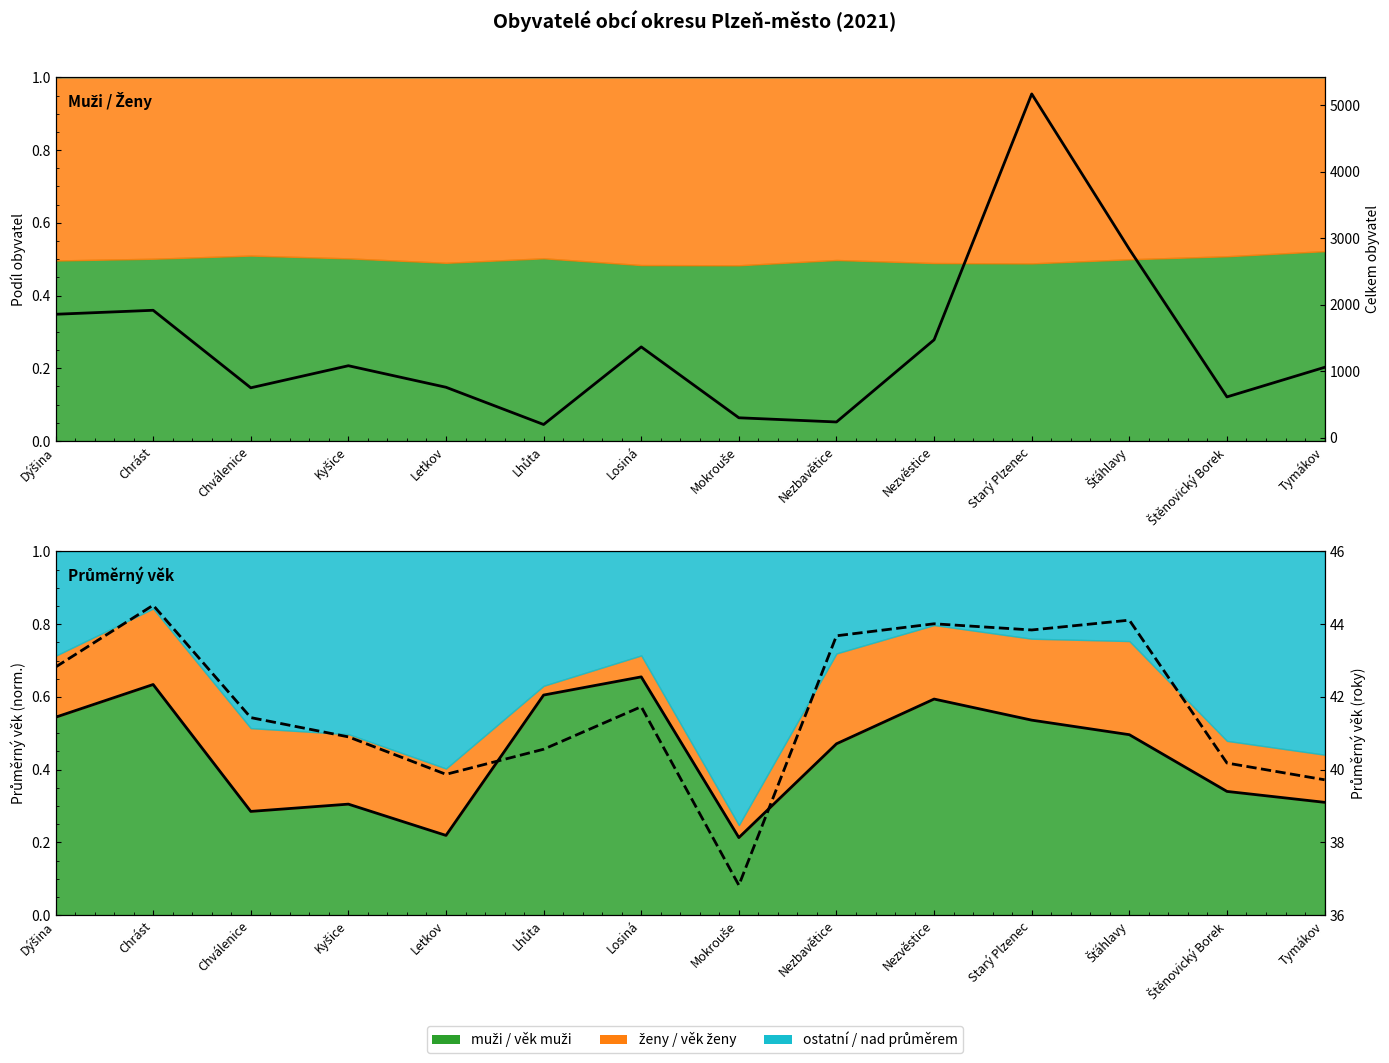

How many data points does each series have?

14